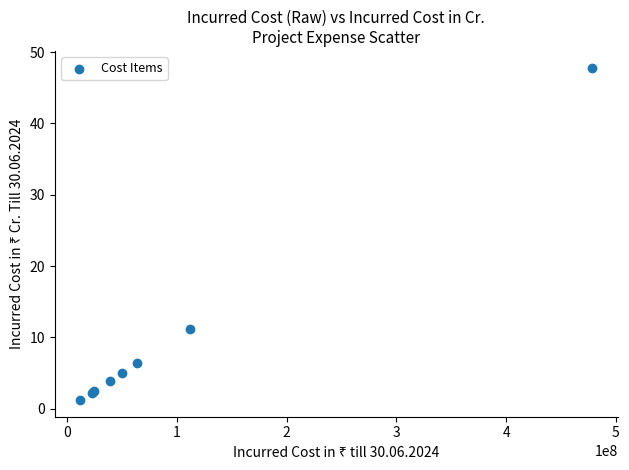

What Y value in the scatter plot is closest to 24?

11.2